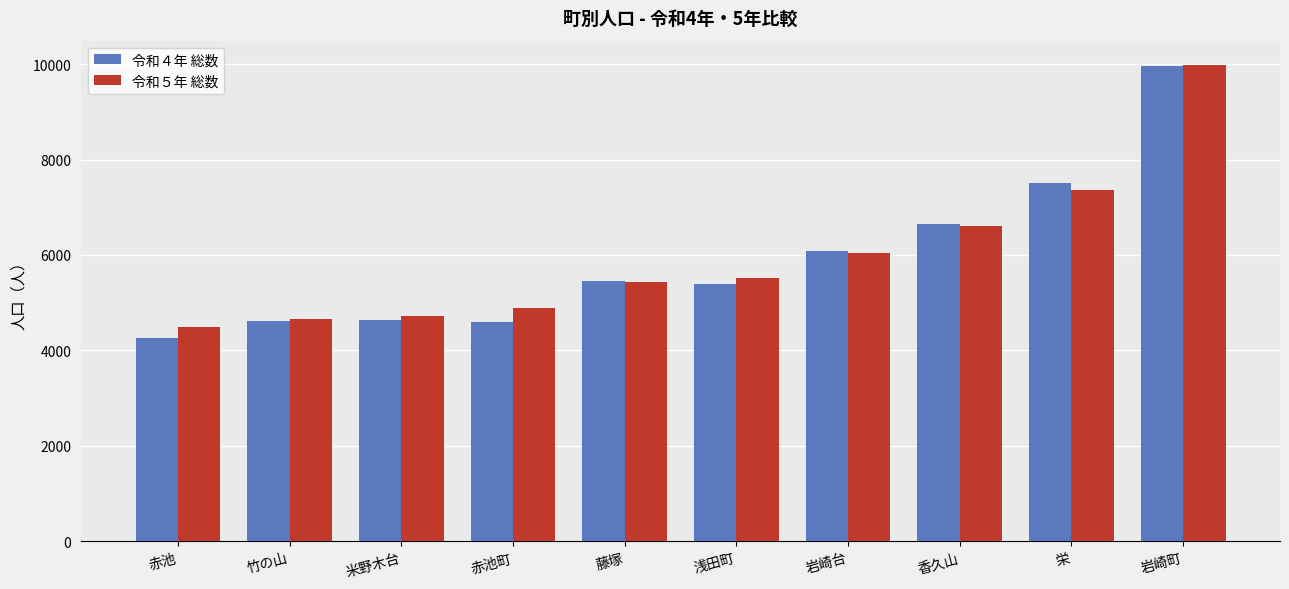

The value of 令和５年 総数 at 香久山 is 6597. True or false?

True